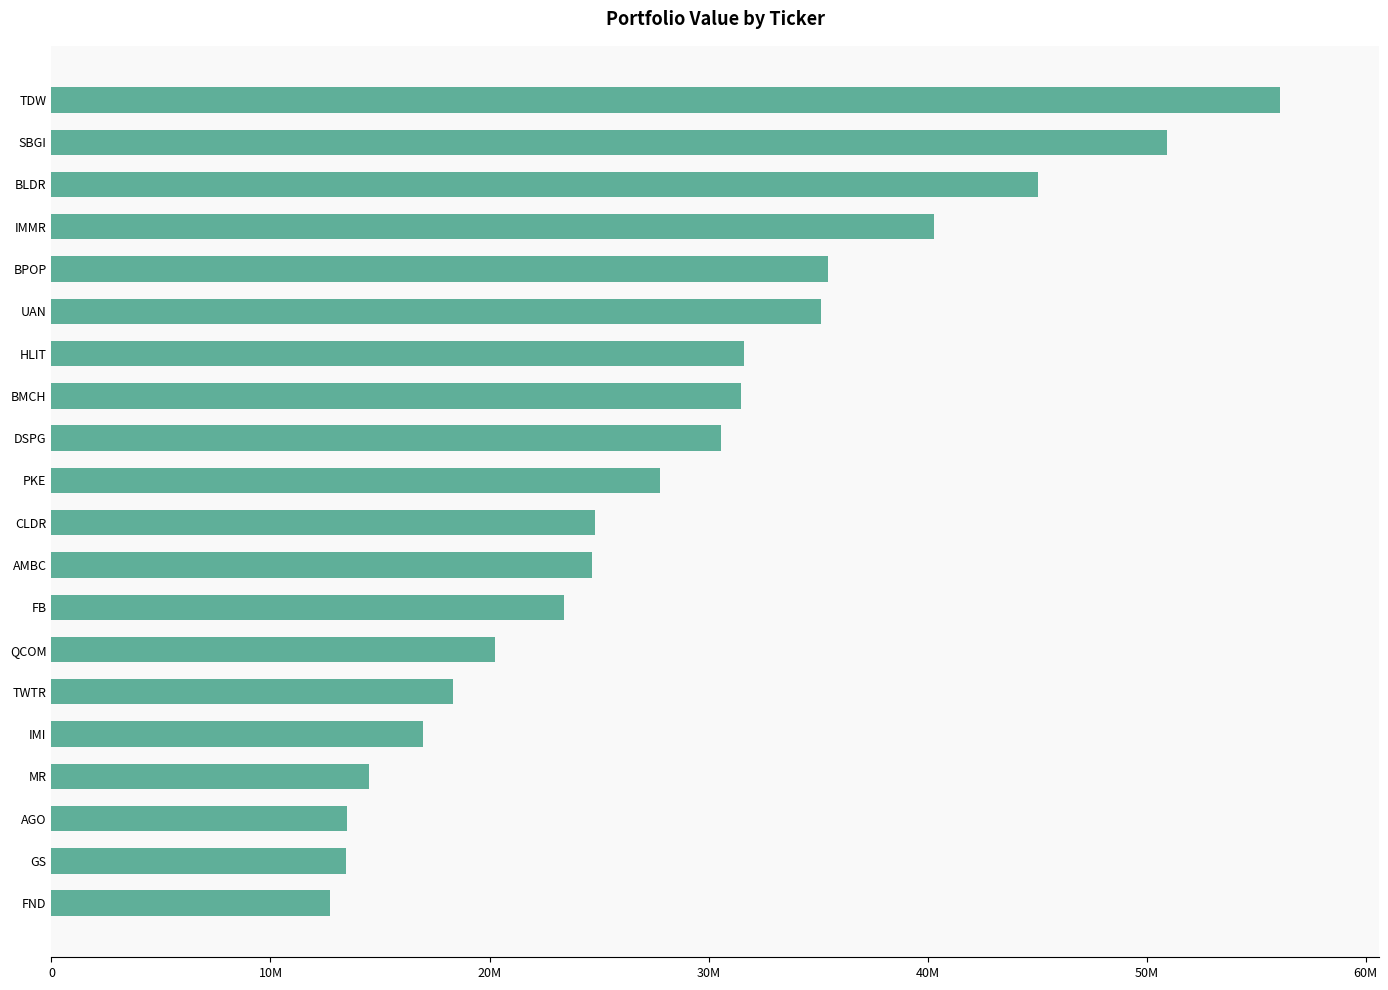

Are the bars horizontal?

Yes